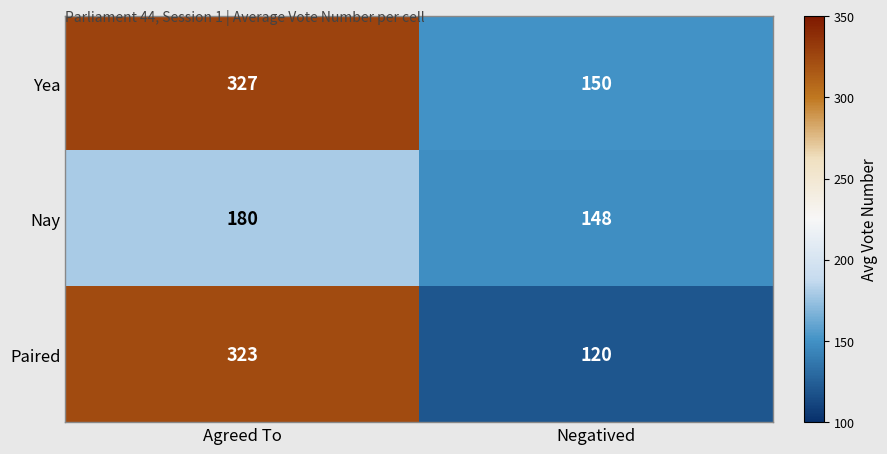

Reading right to left, extract all data points from this chart.

Yea: Negatived=150	Agreed To=327
Nay: Negatived=148	Agreed To=180
Paired: Negatived=120	Agreed To=323